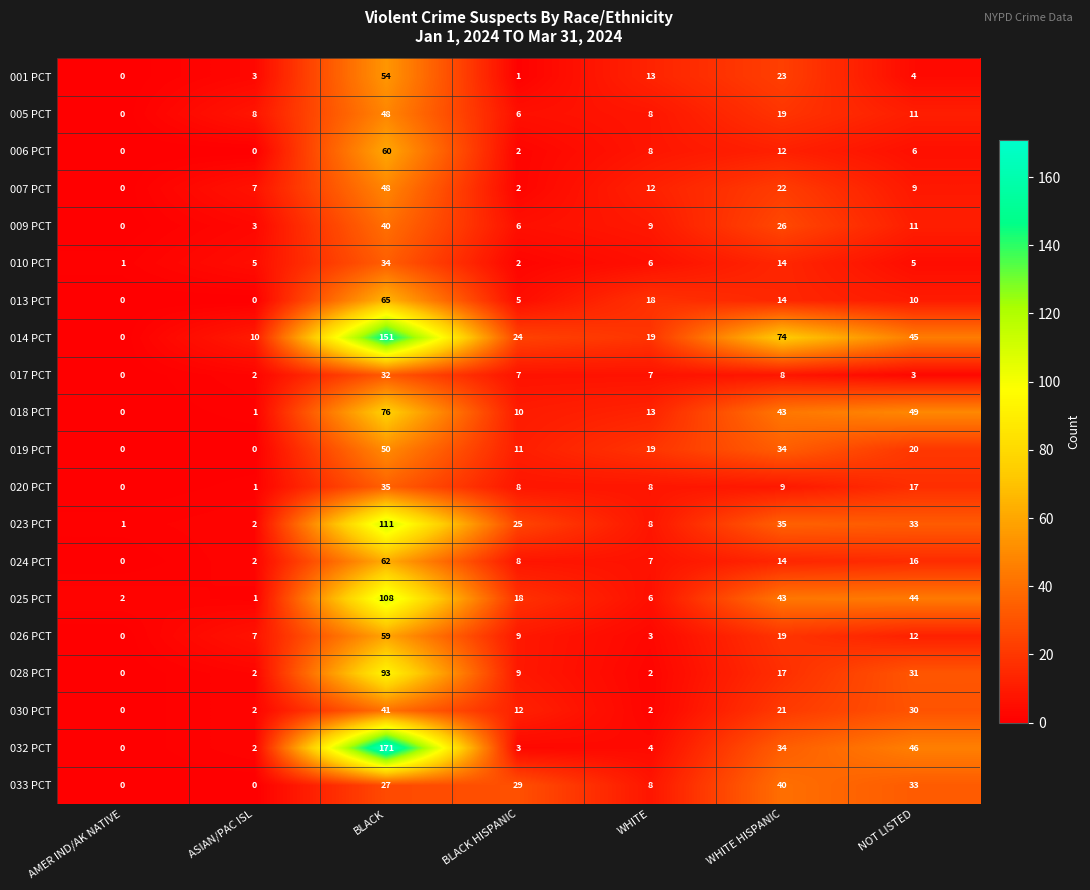

Is it true that 001 PCT equals 3 at ASIAN/PAC ISL?

True